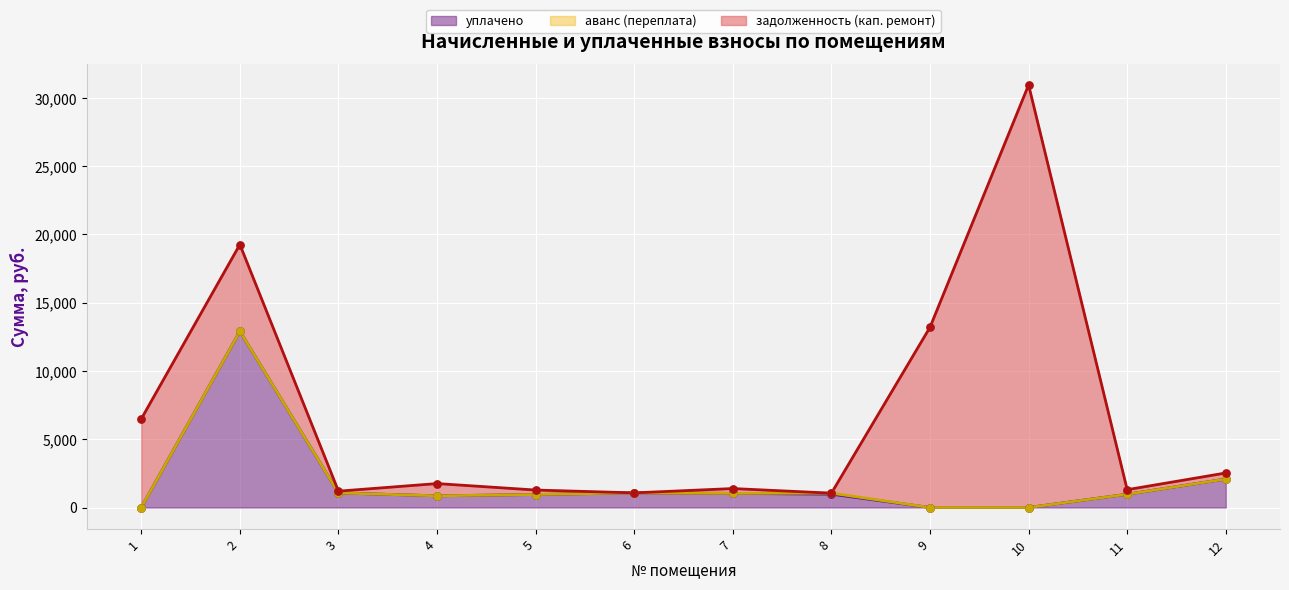

What is the total value across all series at 9?

13202.5